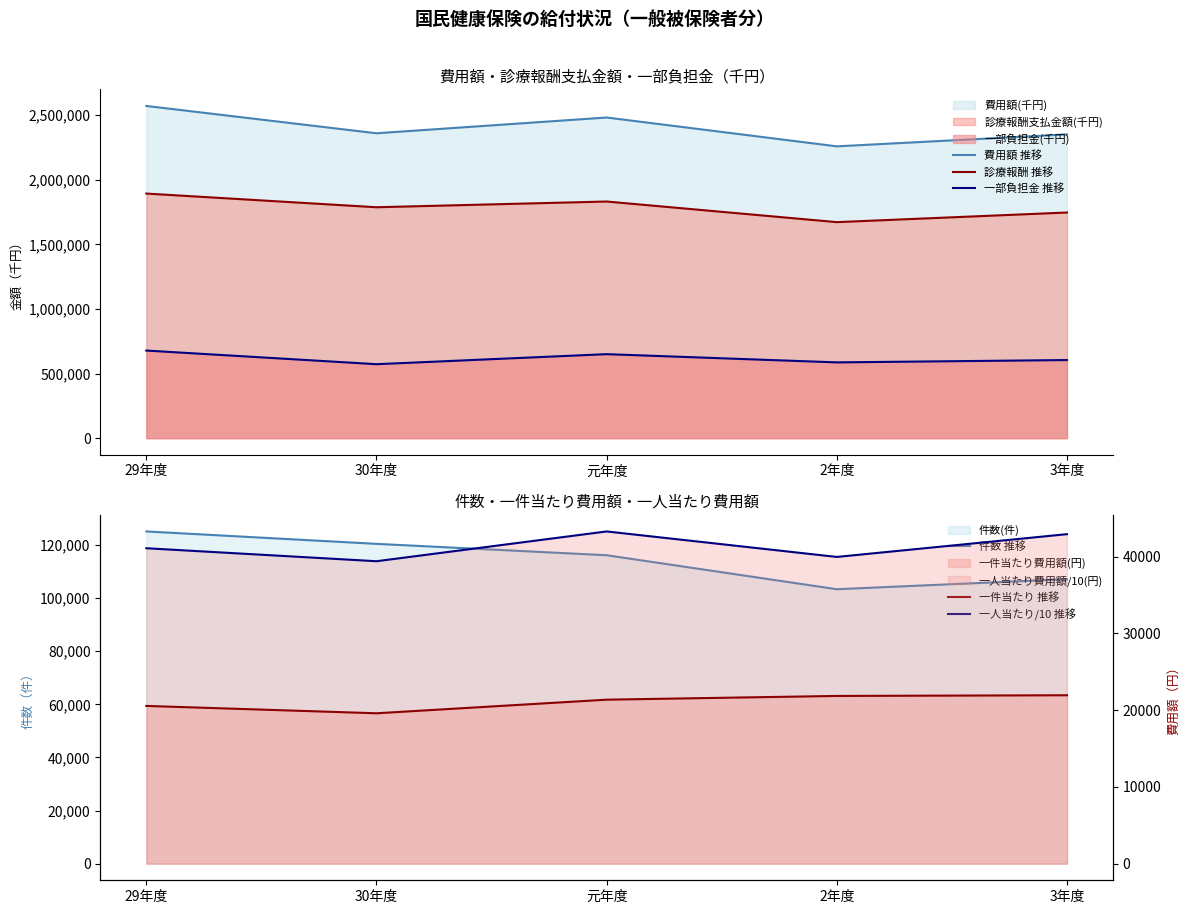

Reading left to right, what are all the values shown in this chart?

費用額 推移: 29年度=2570733.0	30年度=2359264.0	元年度=2481223.0	2年度=2258059.0	3年度=2350613.0
診療報酬 推移: 29年度=1892787.0	30年度=1786883.0	元年度=1831179.0	2年度=1671668.0	3年度=1746139.0
一部負担金 推移: 29年度=677946.0	30年度=572381.0	元年度=650044.0	2年度=586391.0	3年度=604474.0
件数 推移: 29年度=125098.0	30年度=120424.0	元年度=116143.0	2年度=103339.0	3年度=107138.0
一件当たり 推移: 29年度=20549.8	30年度=19591.3	元年度=21363.5	2年度=21851.0	3年度=21940.0
一人当たり/10 推移: 29年度=41092.3	30年度=39399.9	元年度=43279.7	2年度=39958.6	3年度=42925.7